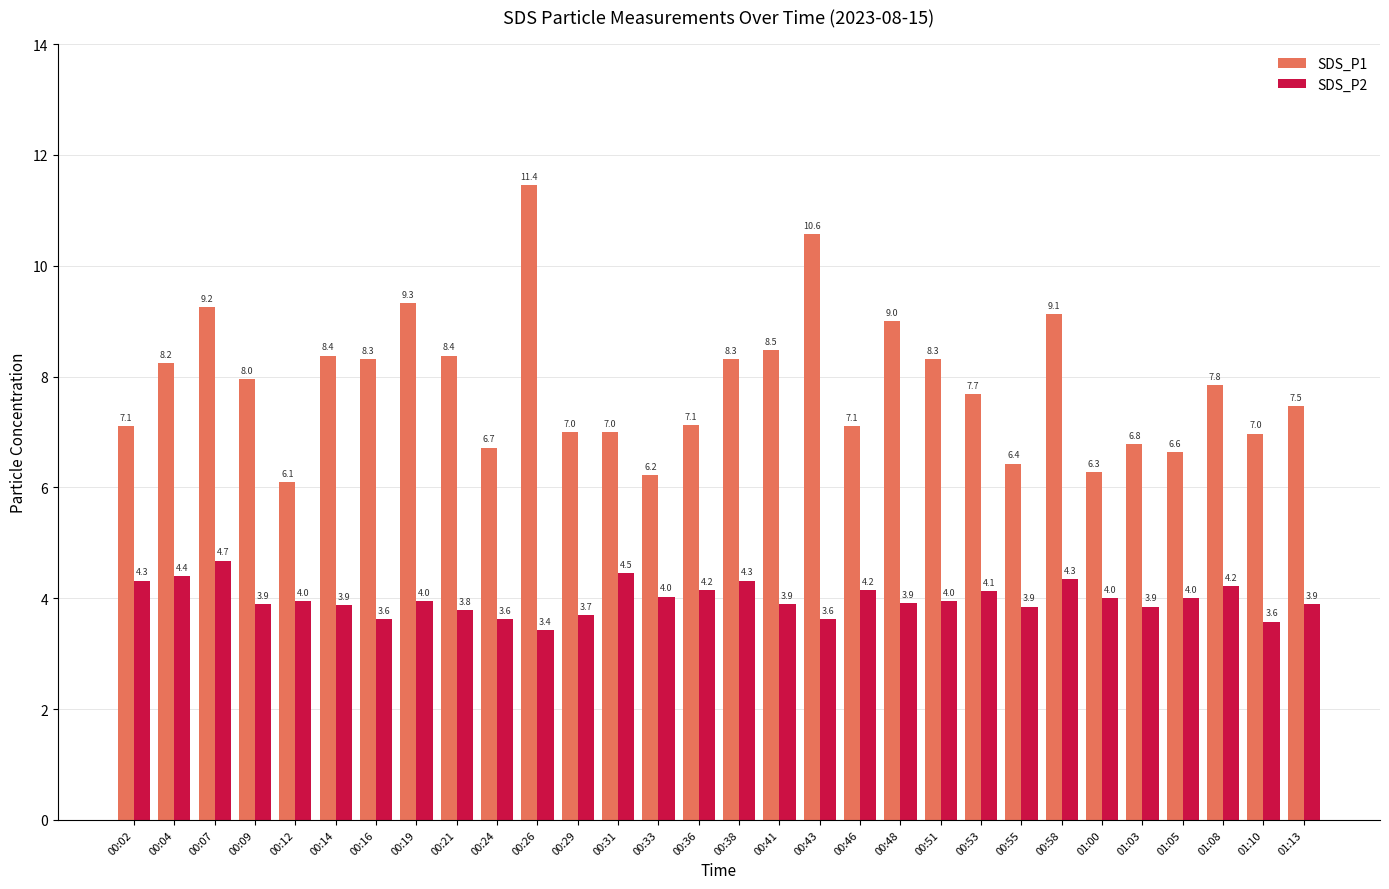

How many series are shown in this chart?

2